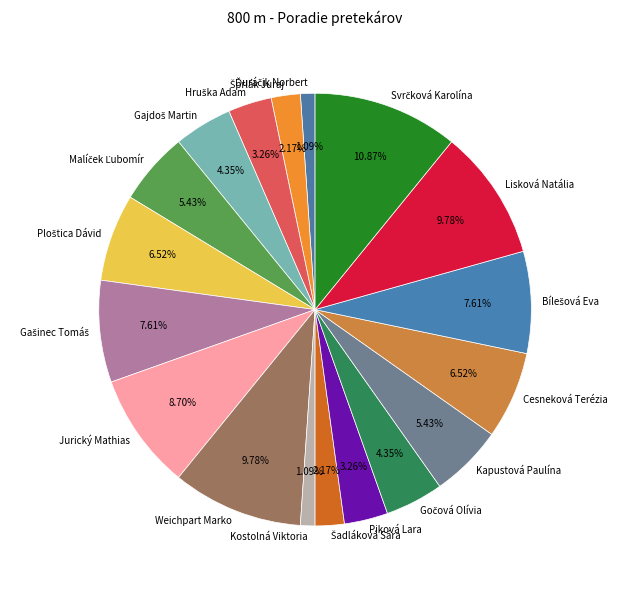

Does any single category account for the majority?

No